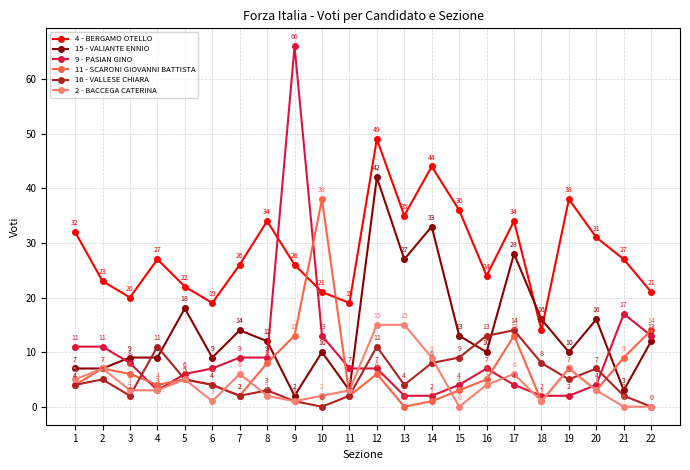

Reading right to left, what are all the values shown in this chart?

4 - BERGAMO OTELLO: 21	27	31	38	14	34	24	36	44	35	49	19	21	26	34	26	19	22	27	20	23	32
15 - VALIANTE ENNIO: 12	3	16	10	16	28	10	13	33	27	42	3	10	2	12	14	9	18	9	9	7	7
9 - PASIAN GINO: 13	17	4	2	2	4	7	4	2	2	7	7	13	66	9	9	7	6	3	8	11	11
11 - SCARONI GIOVANNI BATTISTA: 14	9	3	7	1	13	5	3	1	0	6	2	38	13	8	2	4	5	4	6	7	4
16 - VALLESE CHIARA: 0	2	7	5	8	14	13	9	8	4	11	2	0	1	3	2	4	5	11	2	5	4
2 - BACCEGA CATERINA: 0	0	3	7	1	6	4	0	9	15	15	3	2	1	2	6	1	5	3	3	7	5